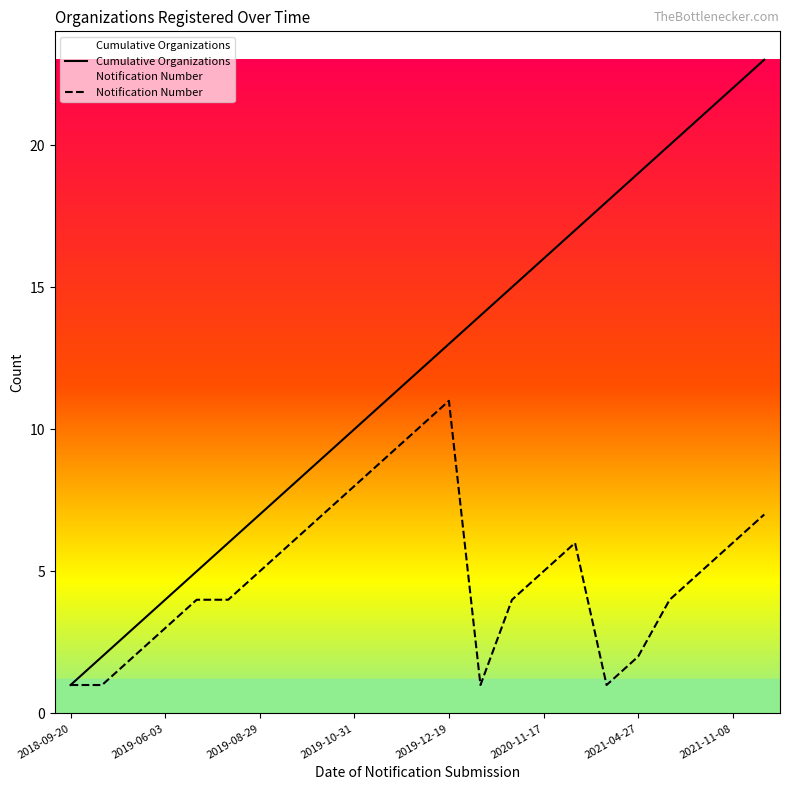

What is the value of the Notification Number point at the 4th from the left?

3